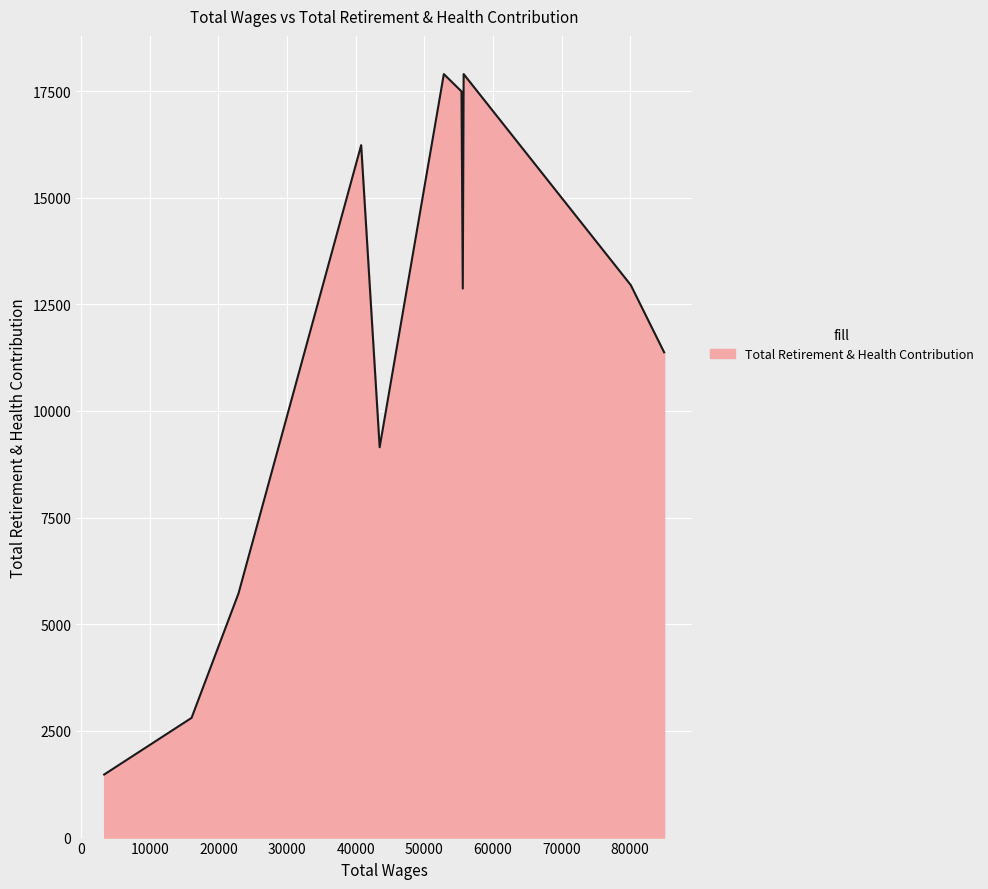

What is the greatest value displayed?

17897